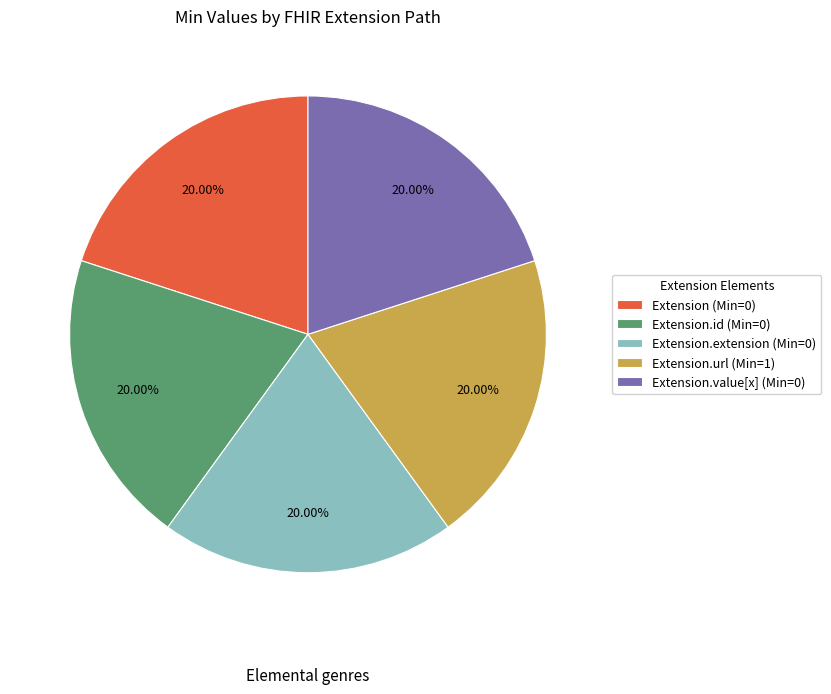

Is the sum of Extension.id (Min=0) and Extension (Min=0) greater than half?

No